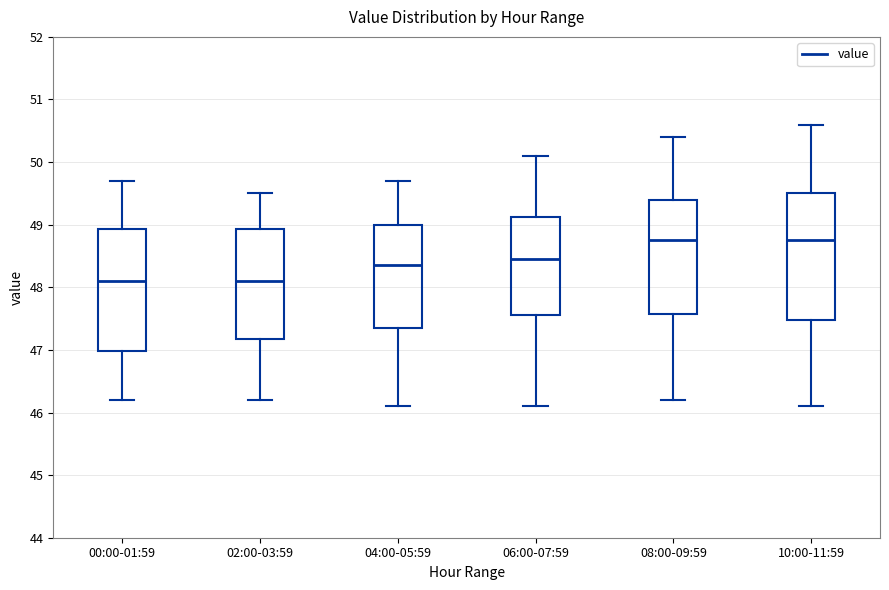

Where does the upper whisker of the box for 10:00-11:59 end on the y-axis? The values are not printed on the chart, so give them approximately, as read against the axis.

50.6